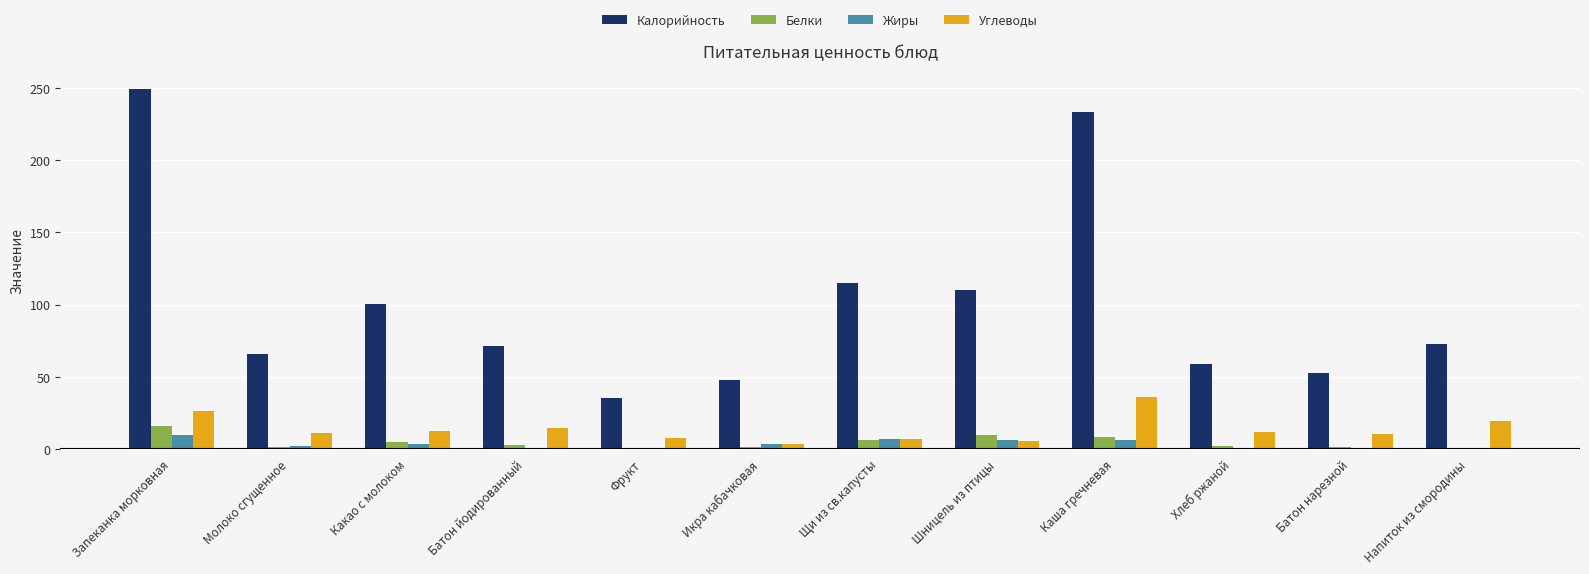

Which category has the highest value across all series?

Запеканка морковная